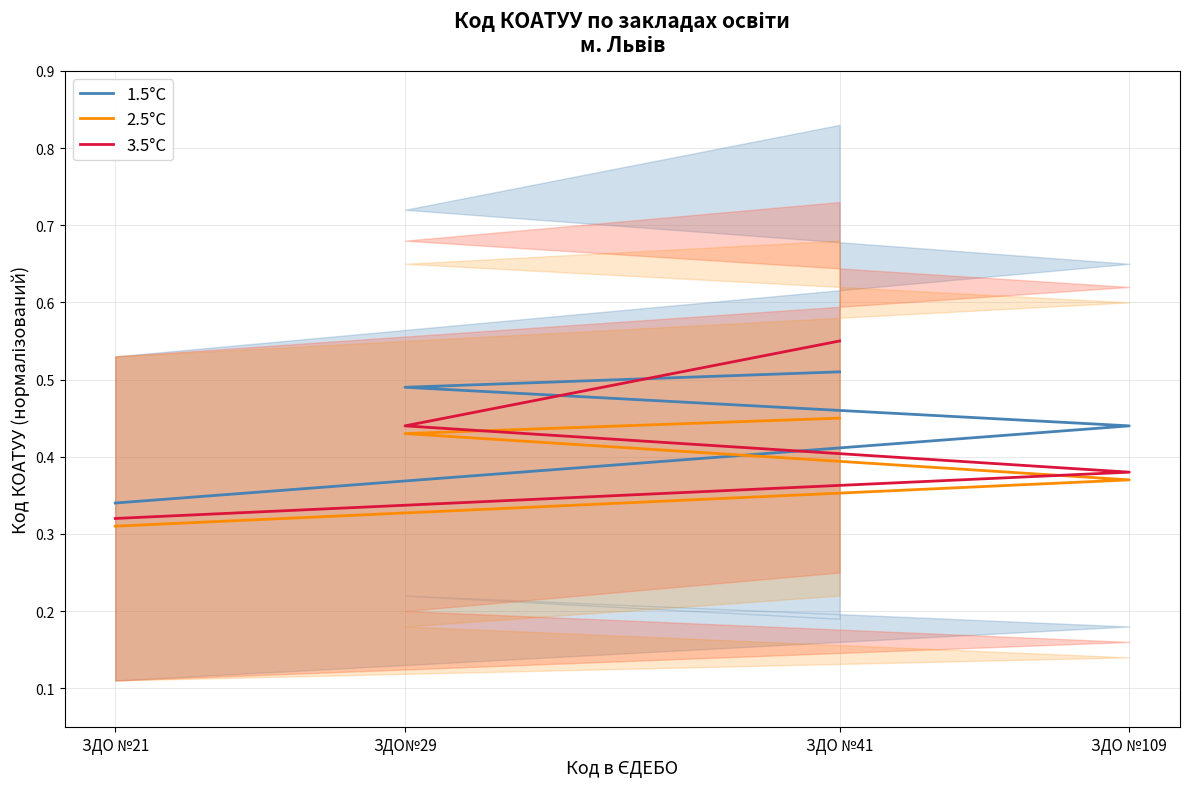

How many series are shown in this chart?

3